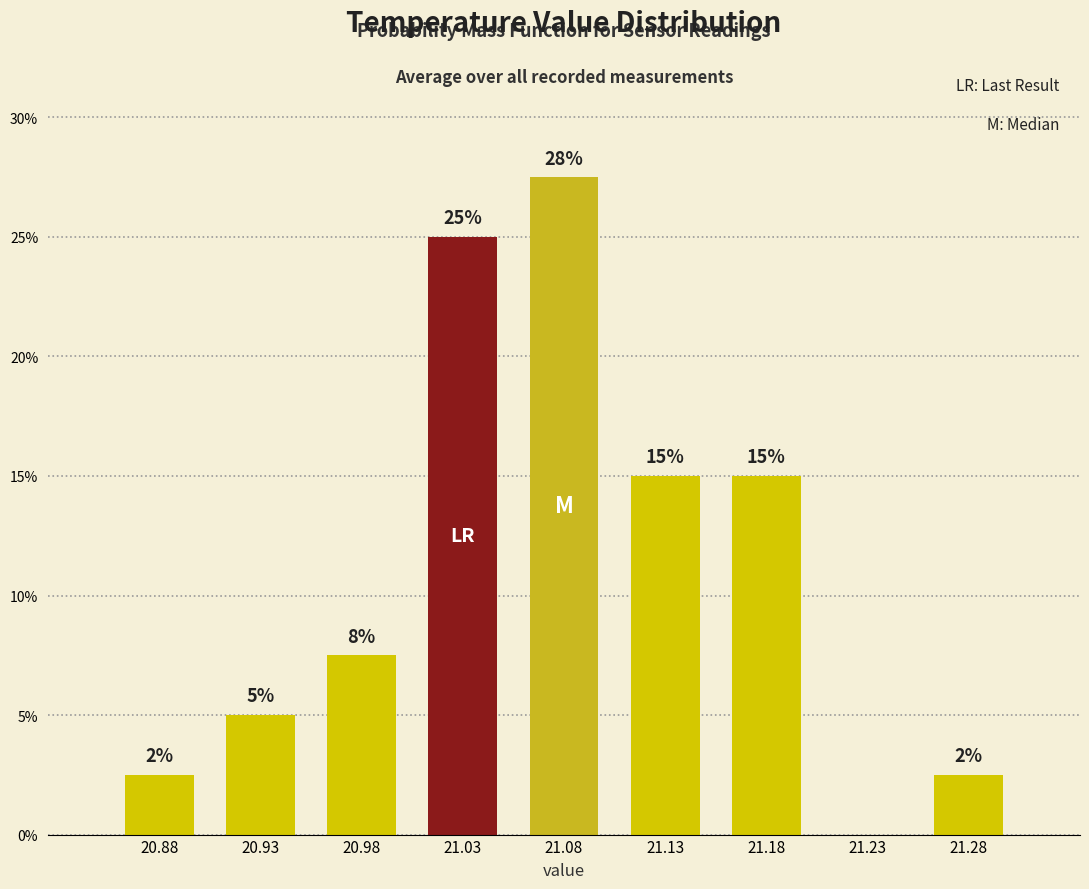

Over which range of the x-axis is the bar tallest?

21.05 to 21.10